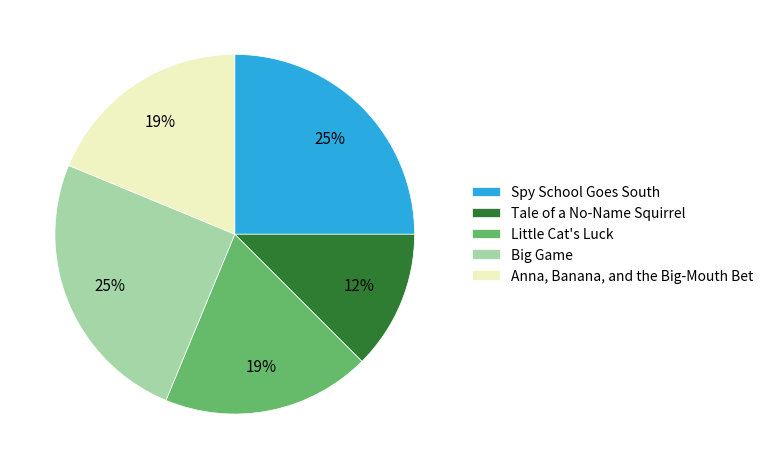

Which category has the smallest portion of the pie?

Tale of a No-Name Squirrel